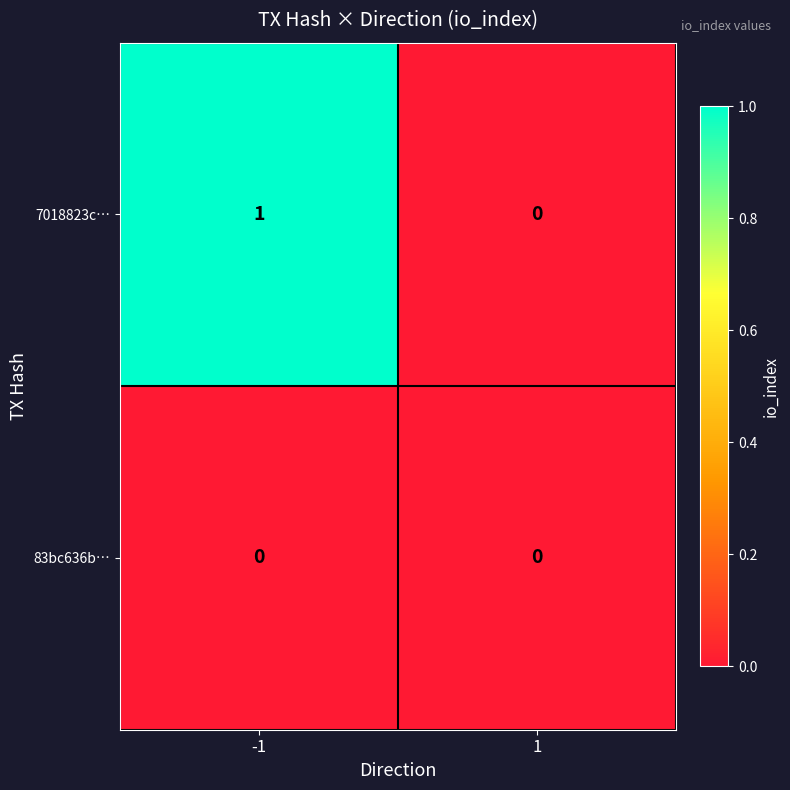

Reading left to right, list all the values displayed in this chart.

7018823c…: 1	0
83bc636b…: 0	0